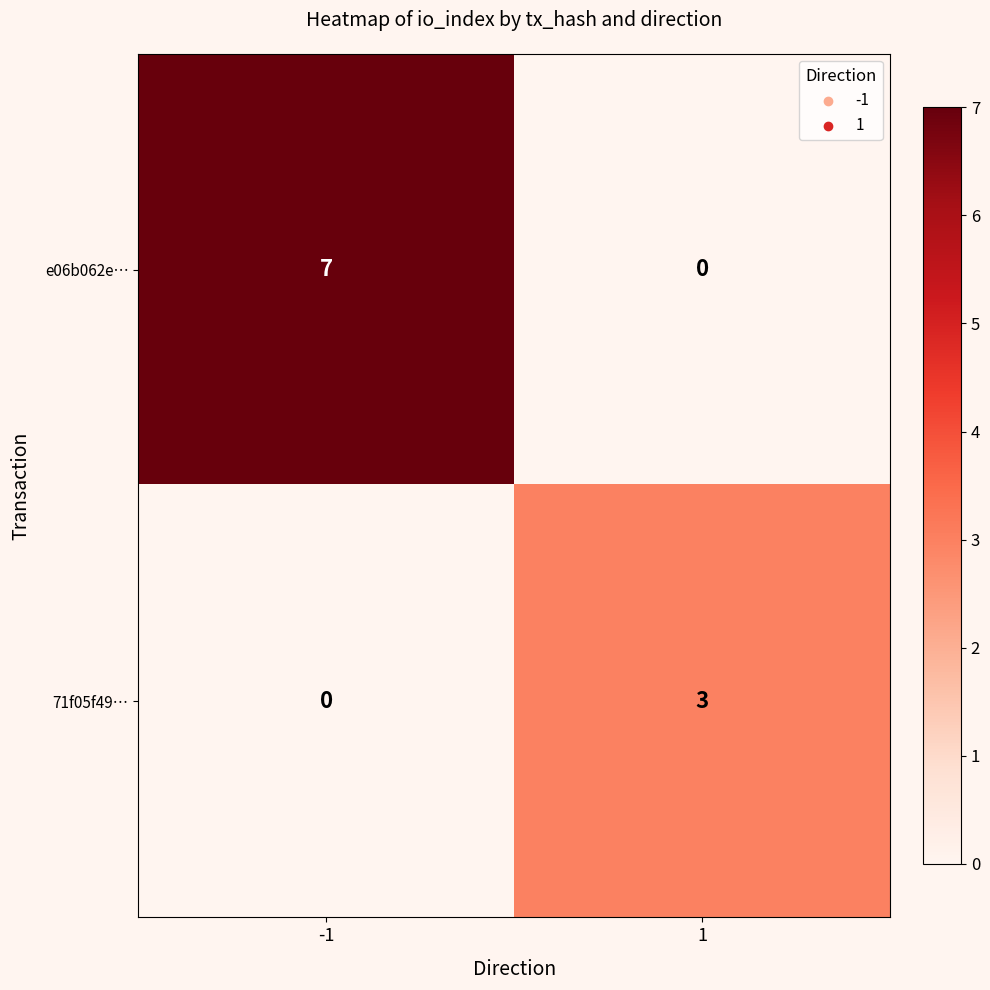

What is the average value of the e06b062e… series?

4